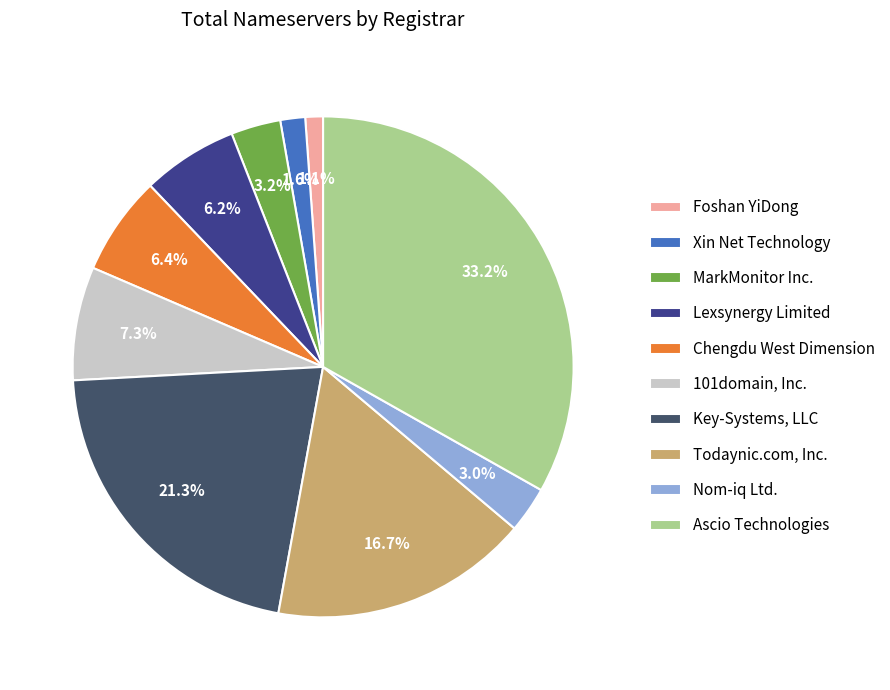

What is the total percentage of Todaynic.com, Inc. and Xin Net Technology?

18.3%